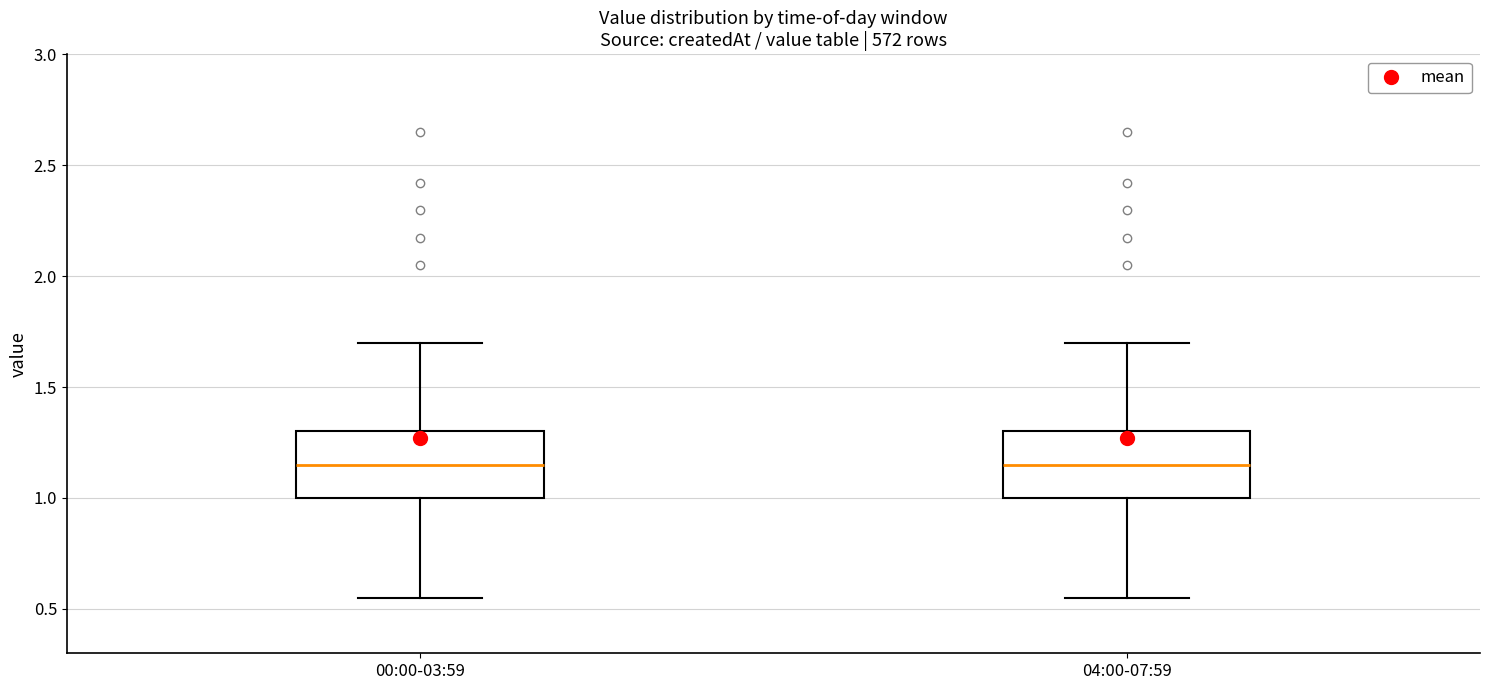

Reading left to right, transcribe this box plot: for each box, give where its median line is, the range the box spans, and where its two whiskers end, as read against the y-axis. The values are not printed on the chart, so give them approximately, as read against the axis.

00:00-03:59: median 1.15, box 1.00 to 1.30, whiskers 0.55 to 1.70
04:00-07:59: median 1.15, box 1.00 to 1.30, whiskers 0.55 to 1.70